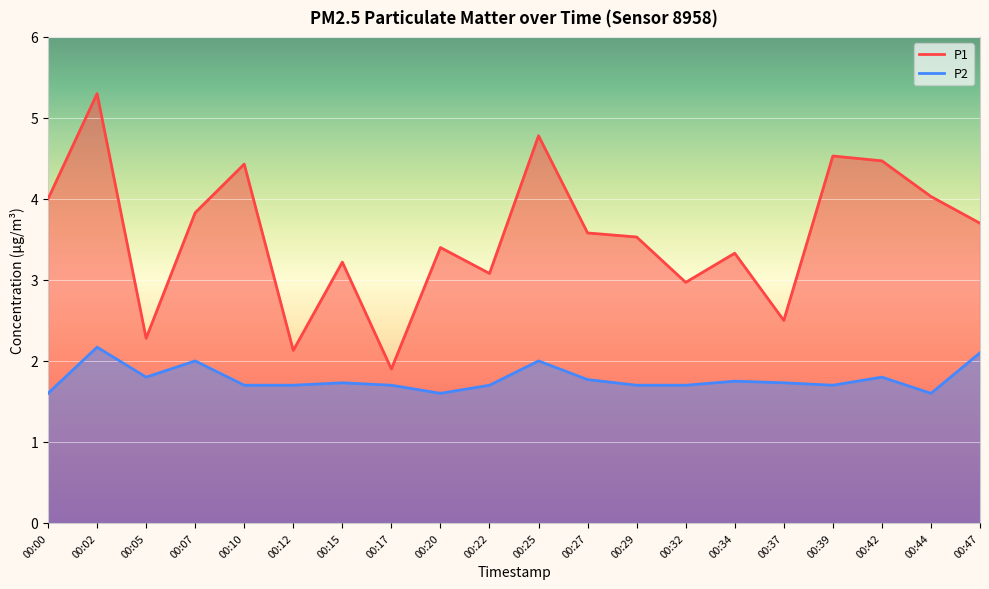

The P1 series shows 3.1 at 00:22. True or false?

True